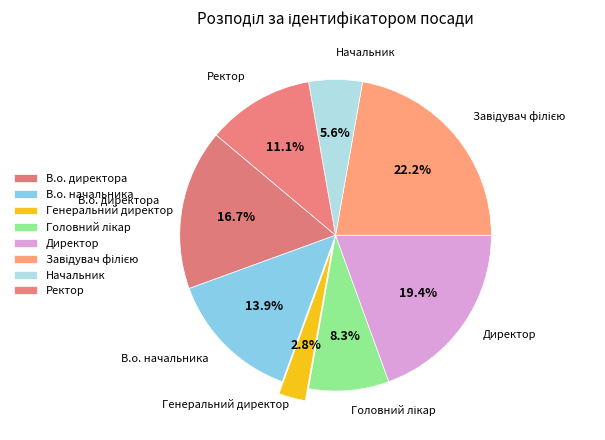

How many segments does this pie chart have?

8